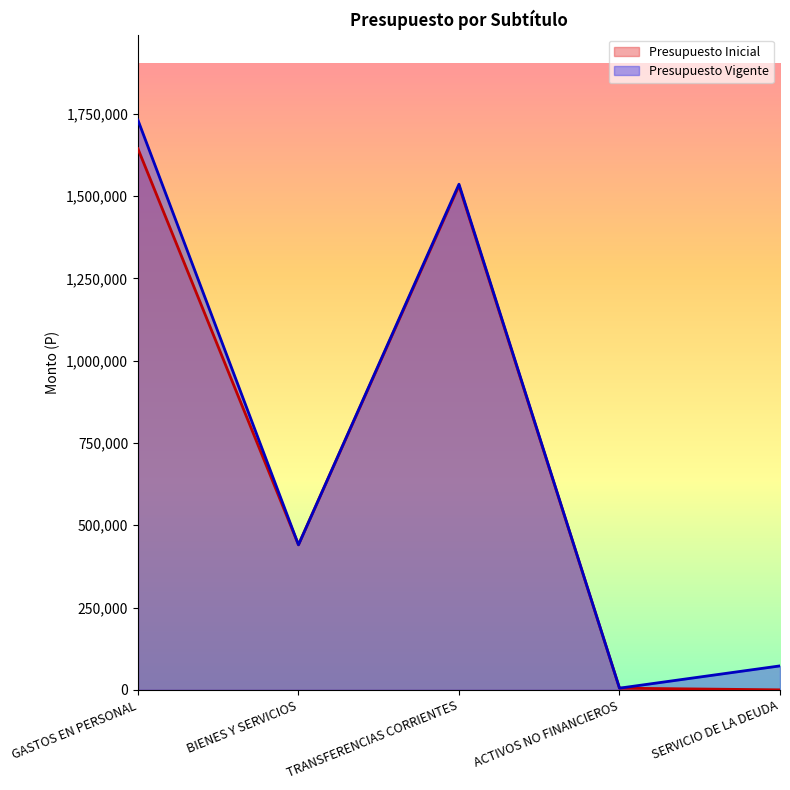

Where is Presupuesto Vigente nearest to the value 867819?

BIENES Y SERVICIOS